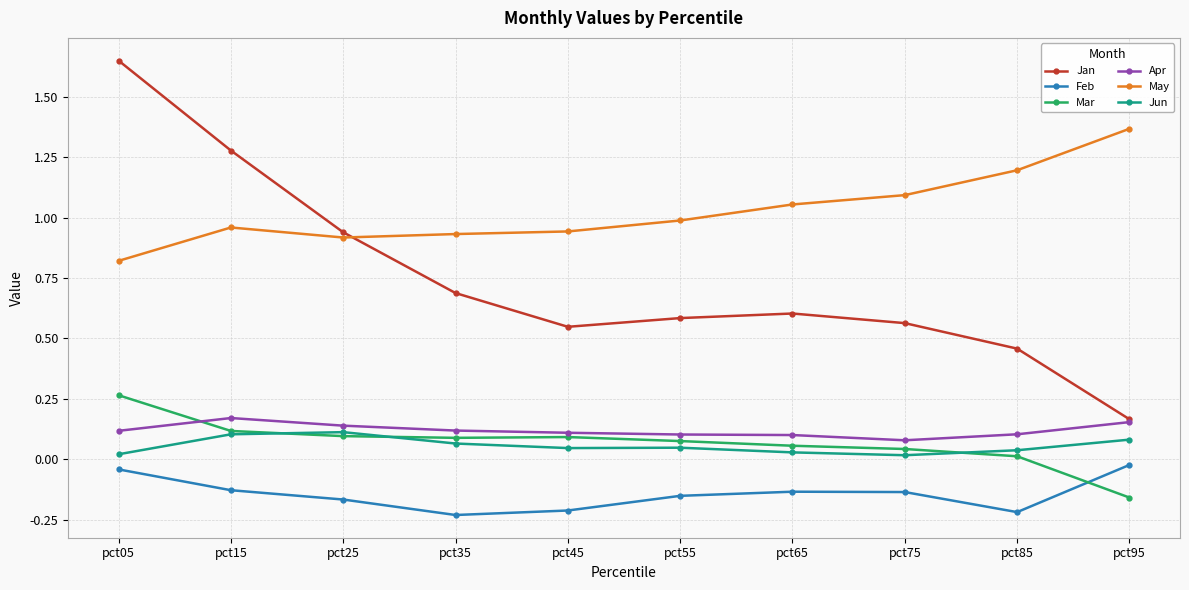

What is the total value across all series at pct75?

1.7